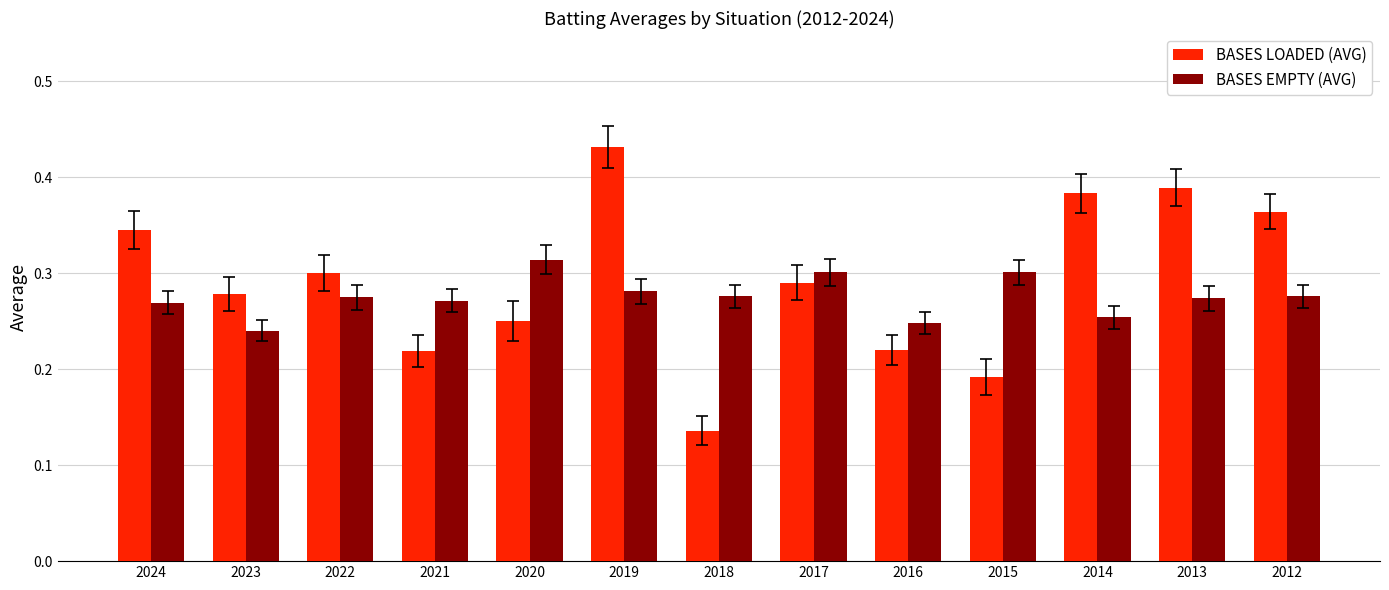

Is the value of BASES EMPTY (AVG) at 2014 greater than the value of BASES LOADED (AVG) at 2016?

Yes